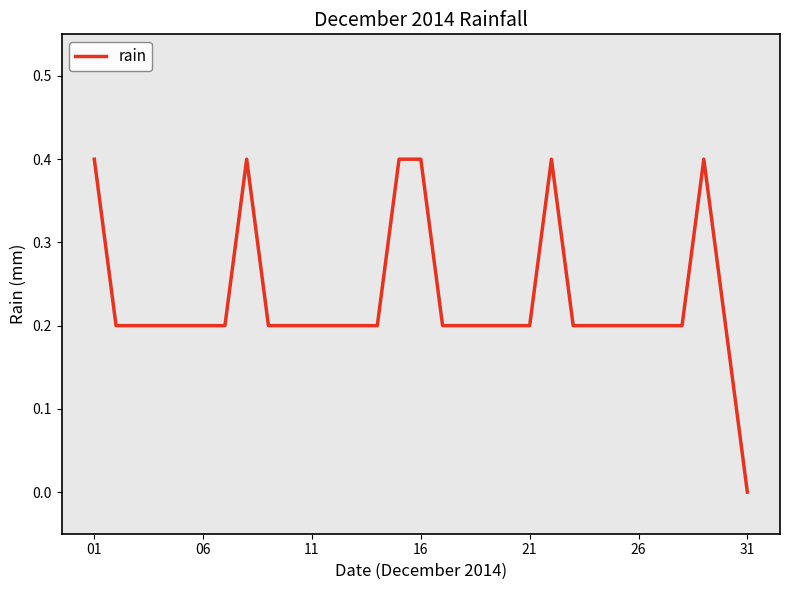

What is the sum of all values?

7.2